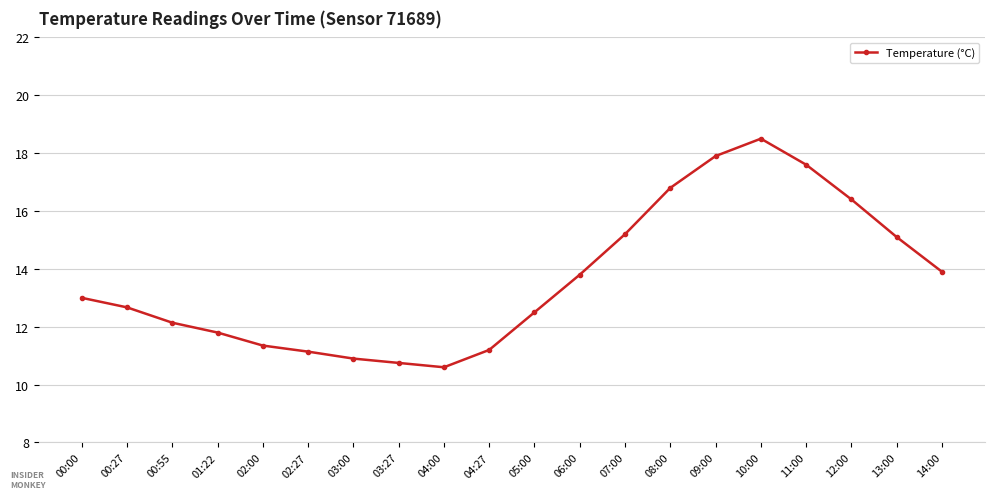

Which label corresponds to the largest value in the chart?

10:00